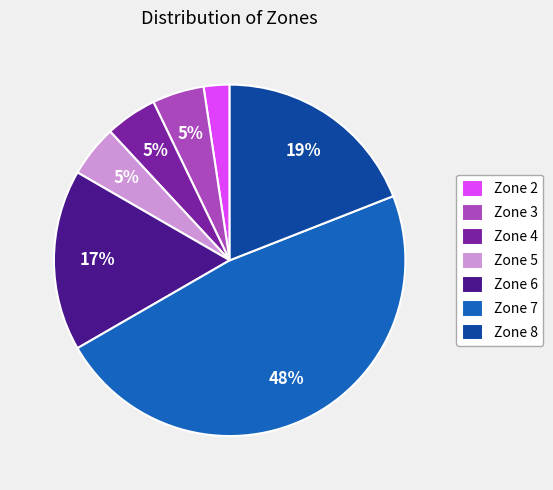

To the nearest percent, what is the average slice percentage?

14%